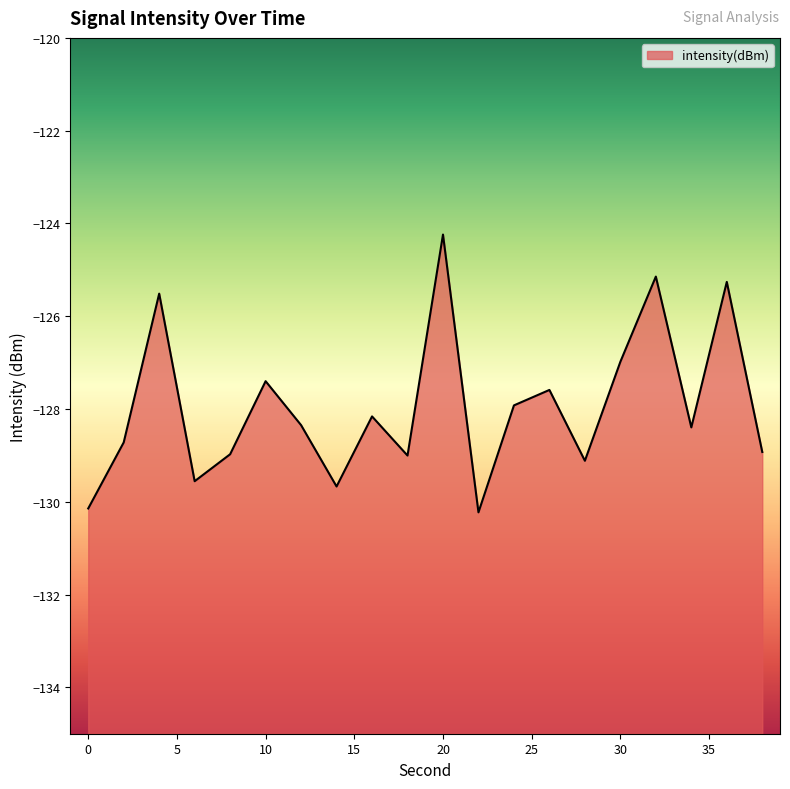

Count the number of categories in the chart.

20